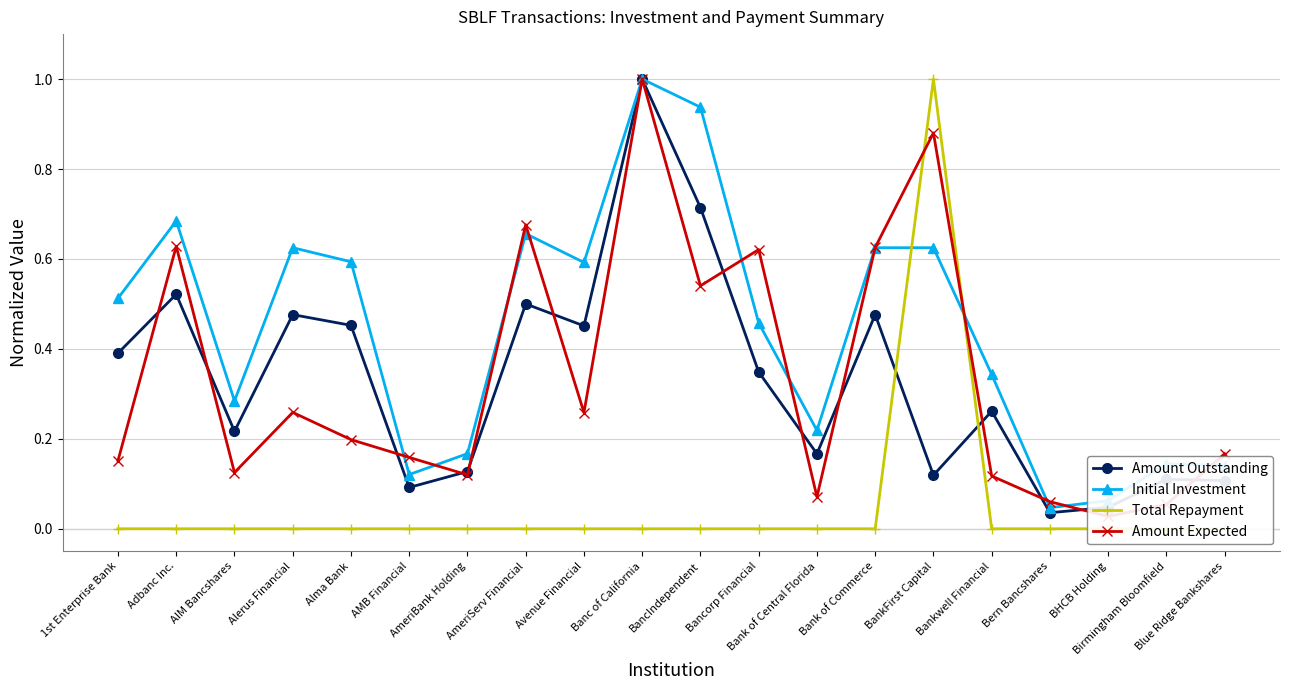

True or false: Amount Expected and Initial Investment intersect in this chart.

True